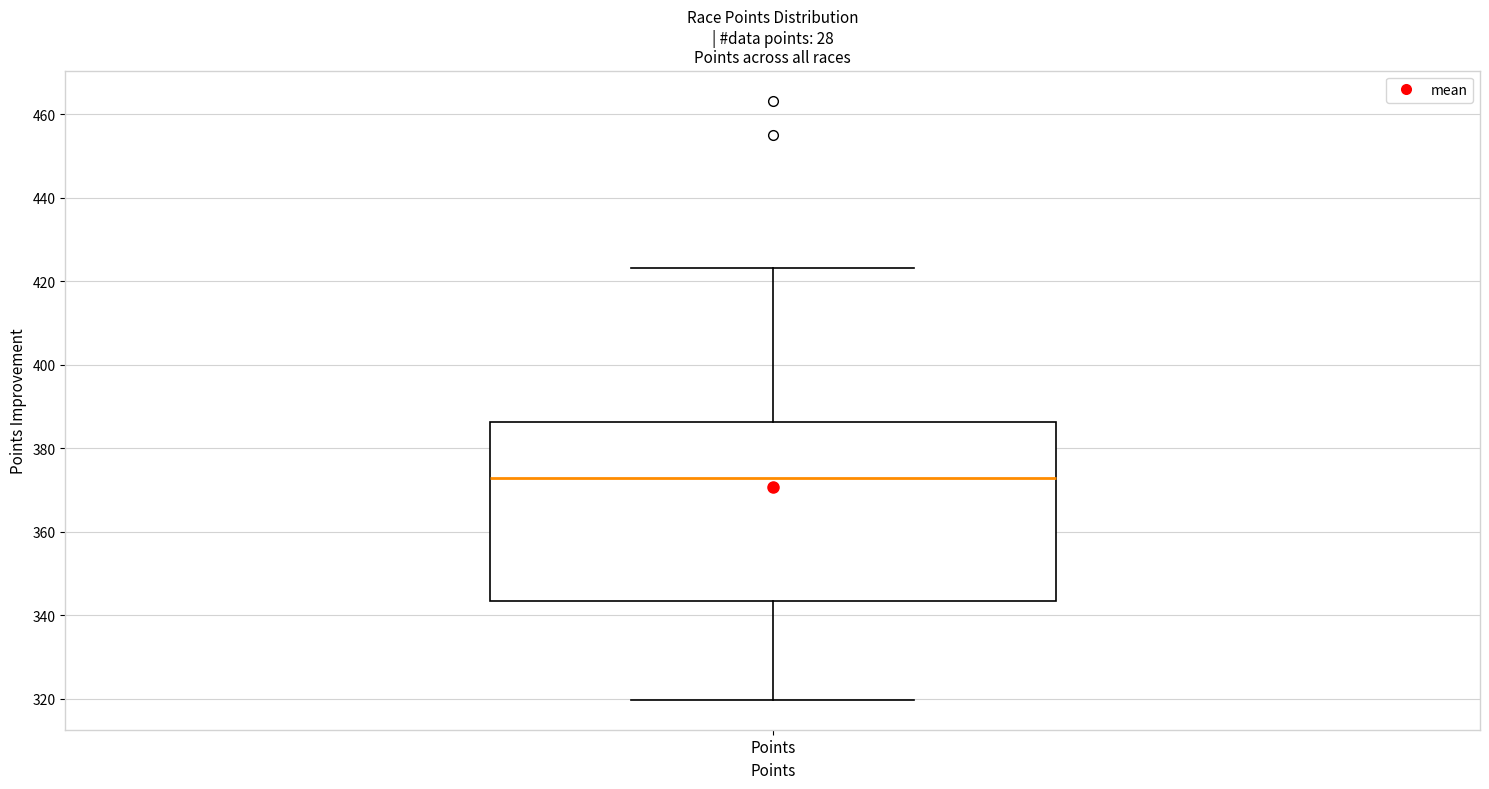

Where is the lower edge of the box for Points on the y-axis? The values are not printed on the chart, so give them approximately, as read against the axis.

344